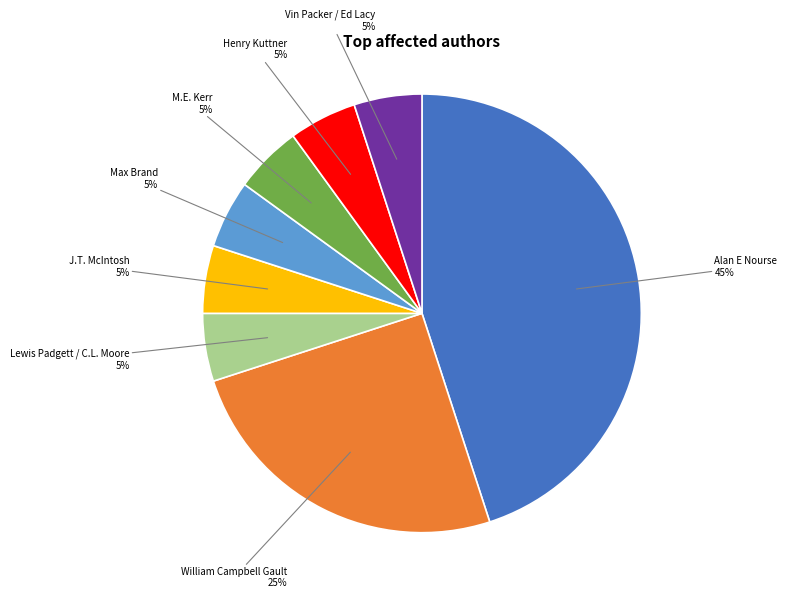

Does any single category account for the majority?

No